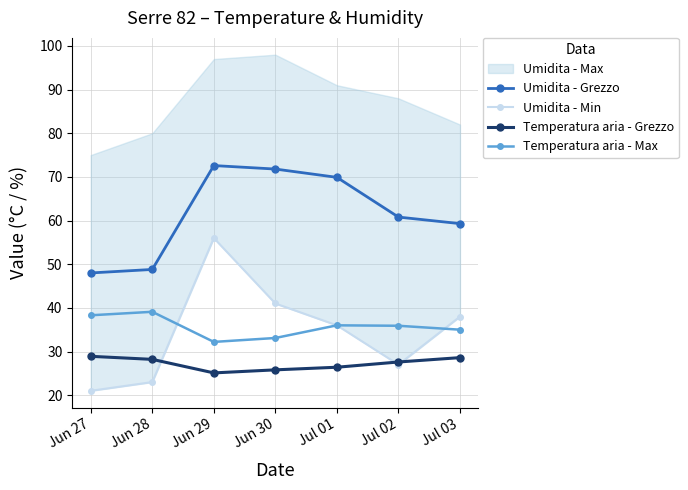

Where does the Umidita - Min series first go above 36?

Jun 29